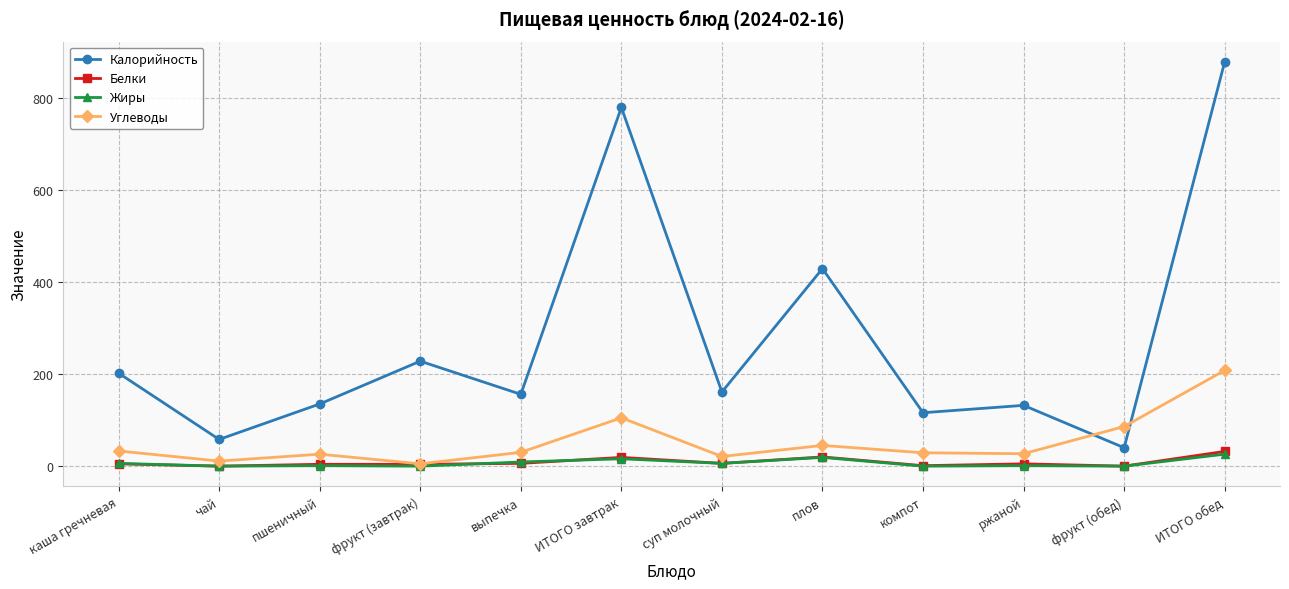

Is this an area chart (filled region under the line)?

No